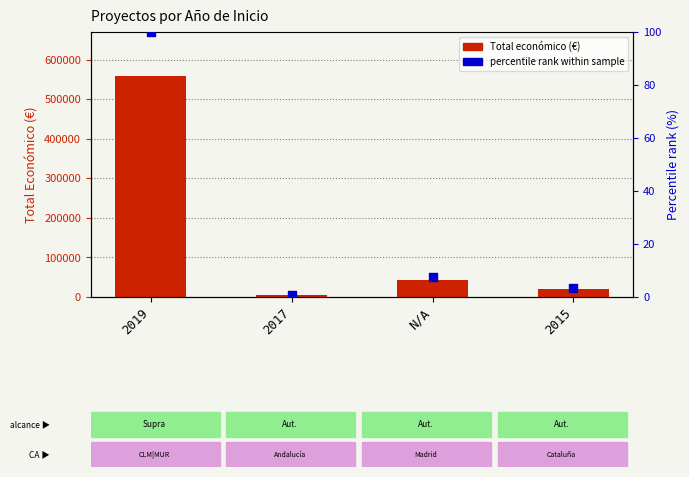

What are all the series names shown in the legend?

Total económico, percentile rank within sample